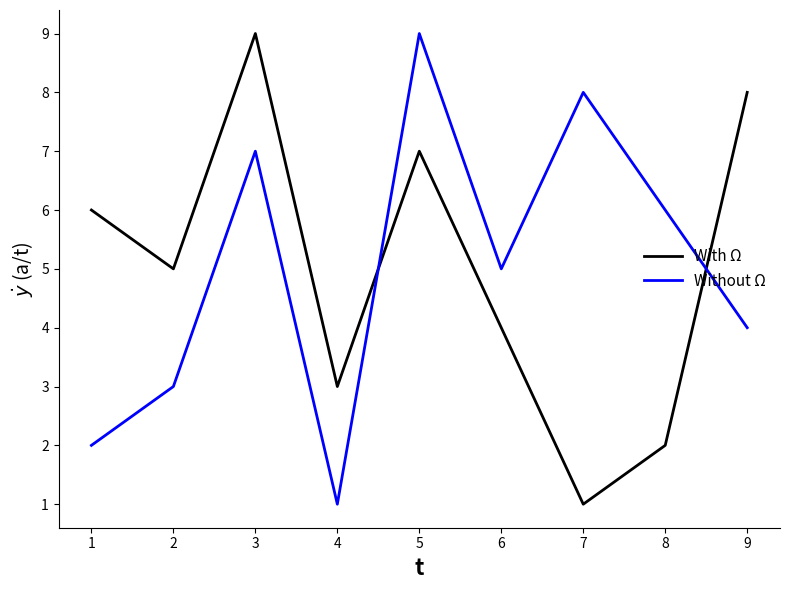

True or false: With Ω and Without Ω cross at least once.

True